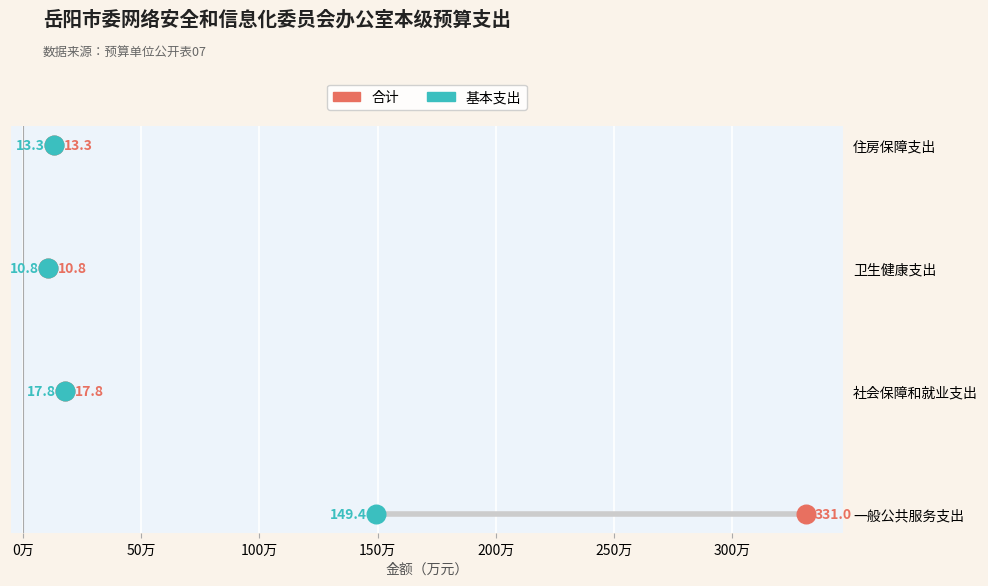

What are all the series names shown in the legend?

合计, 基本支出